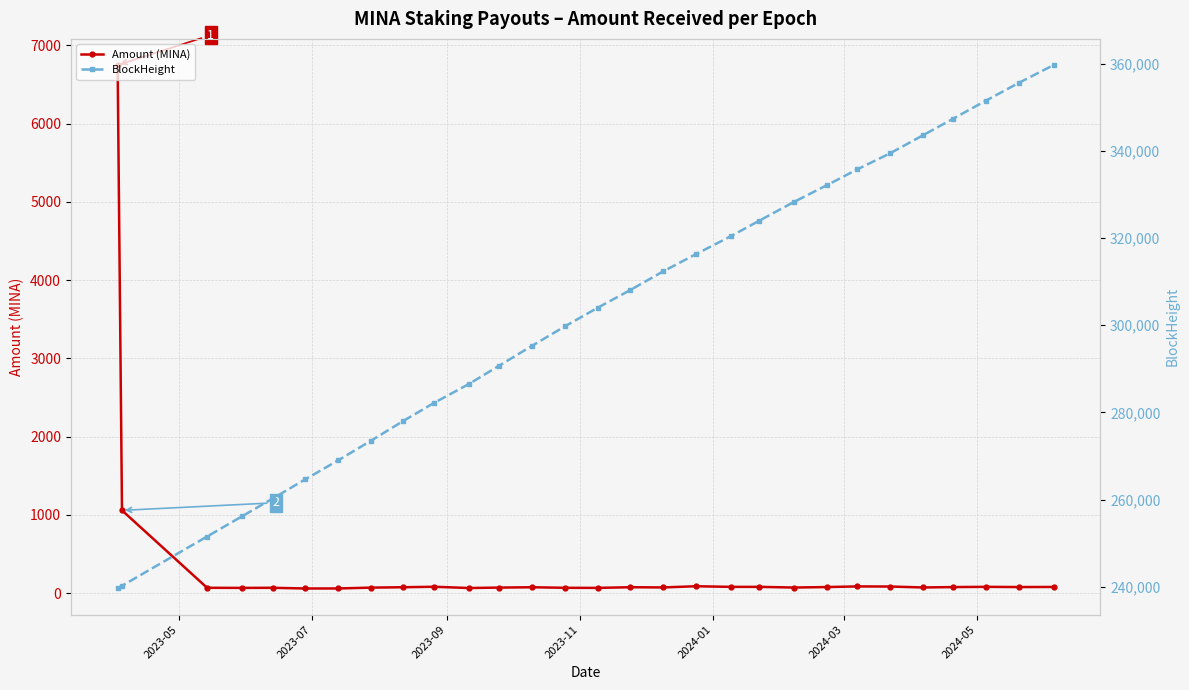

What is the value of the Amount (MINA) point at the 2nd from the left?

1056.6